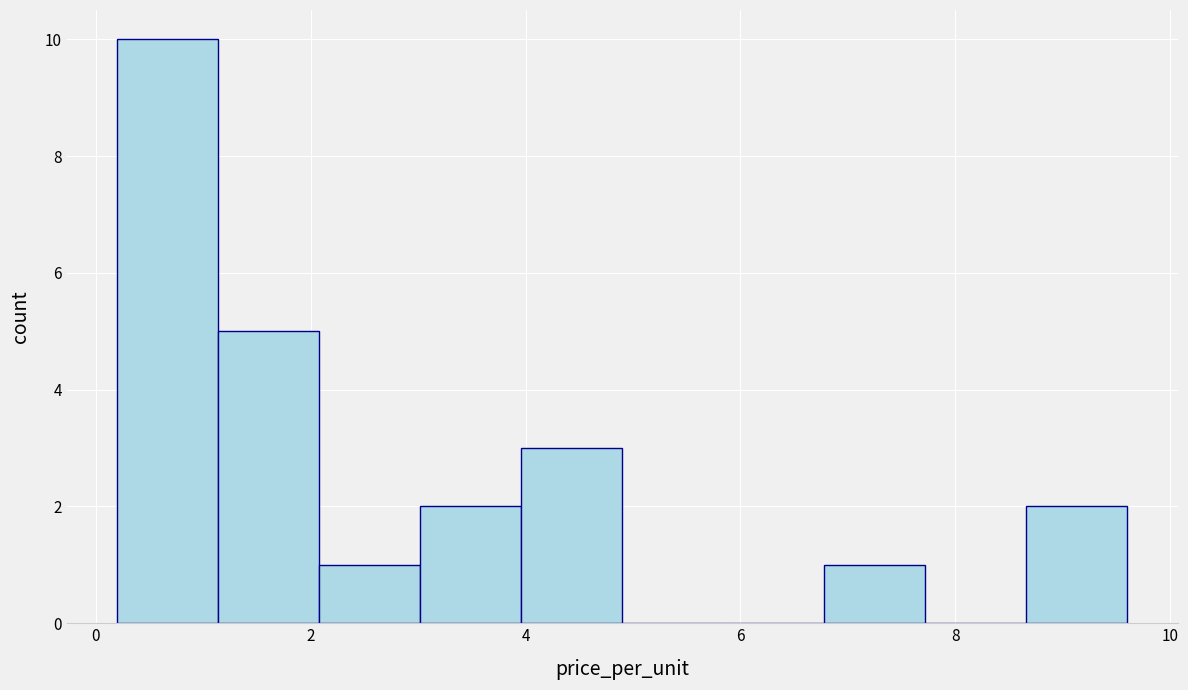

Reading left to right, transcribe this chart: for each bar, give the range it covers on the x-axis and its height. Neither the bar edges nor the heights are printed on the chart, so give them approximately, as read against the axes.

0.20 to 1.14: 10
1.14 to 2.08: 5
2.08 to 3.02: 1
3.02 to 3.96: 2
3.96 to 4.90: 3
4.90 to 5.84: 0
5.84 to 6.78: 0
6.78 to 7.72: 1
7.72 to 8.66: 0
8.66 to 9.60: 2